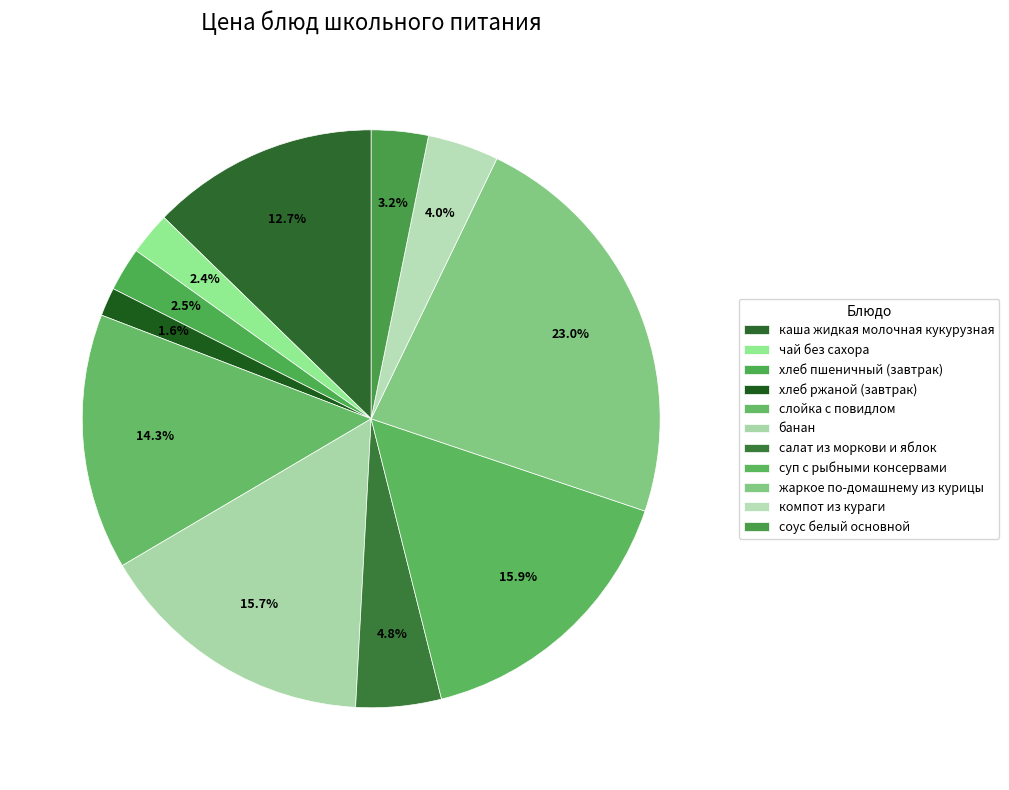

Is каша жидкая молочная кукурузная the majority of the pie?

No